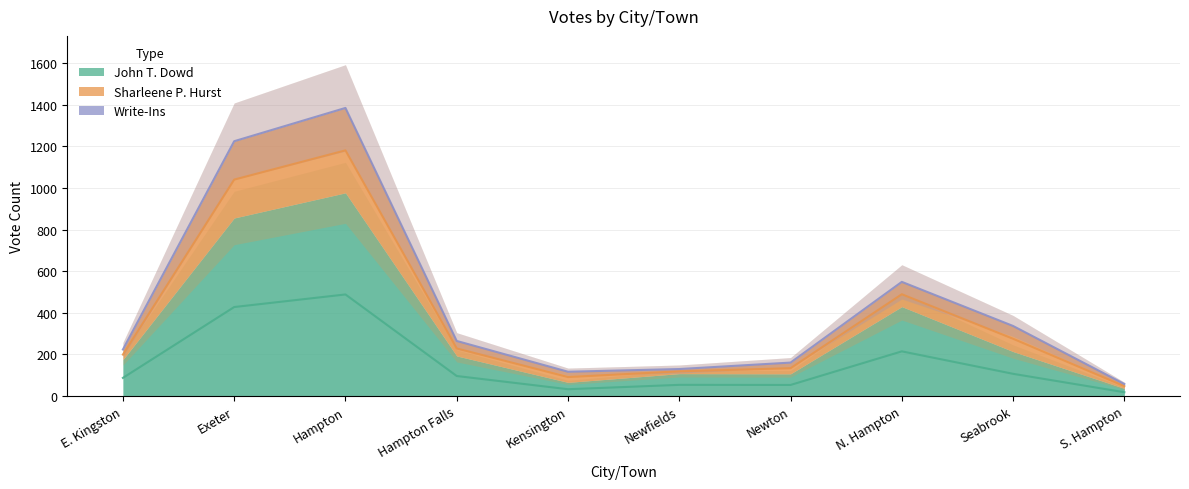

Between N. Hampton and Seabrook, which series saw the biggest shift?

Sharleene P. Hurst